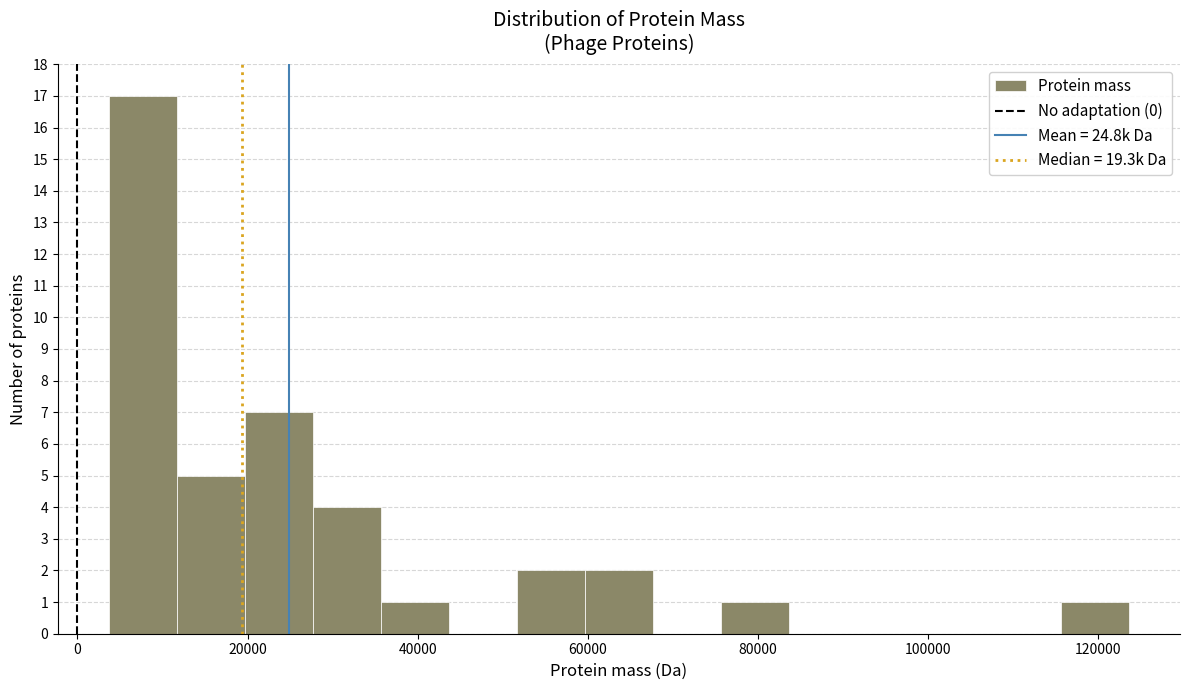

Read against the x-axis, roughly where is the centre of the tallest bar?

8000